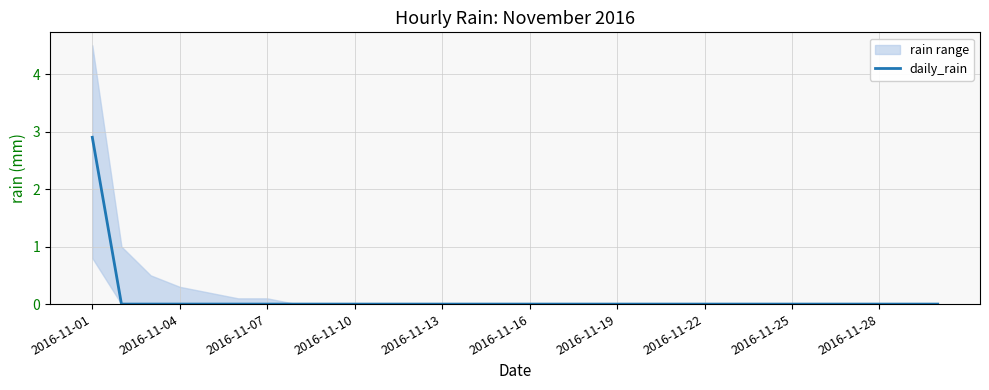

The daily_rain series shows 0.0 at 2016-11-19. True or false?

True